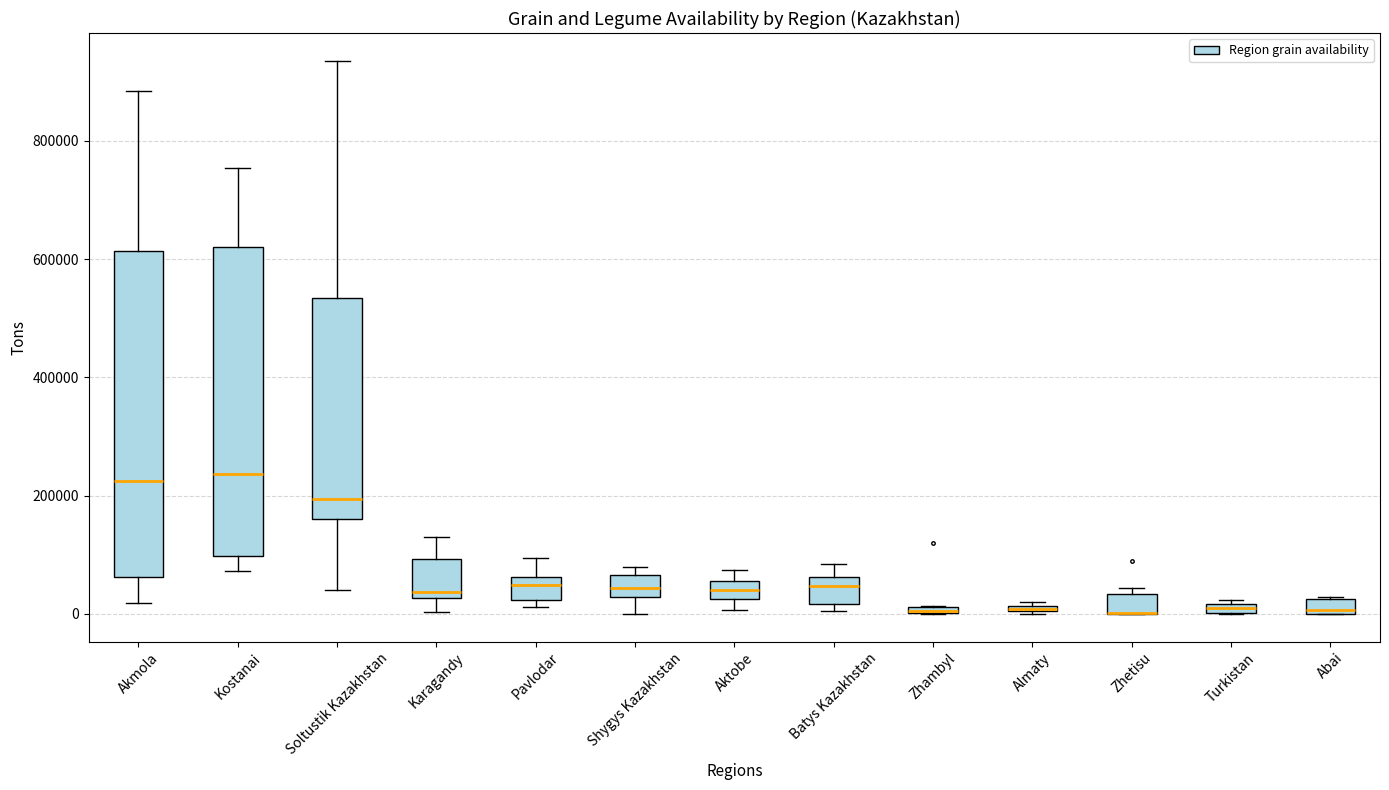

Which box is the tallest, from its lower edge to its upper edge?

Akmola